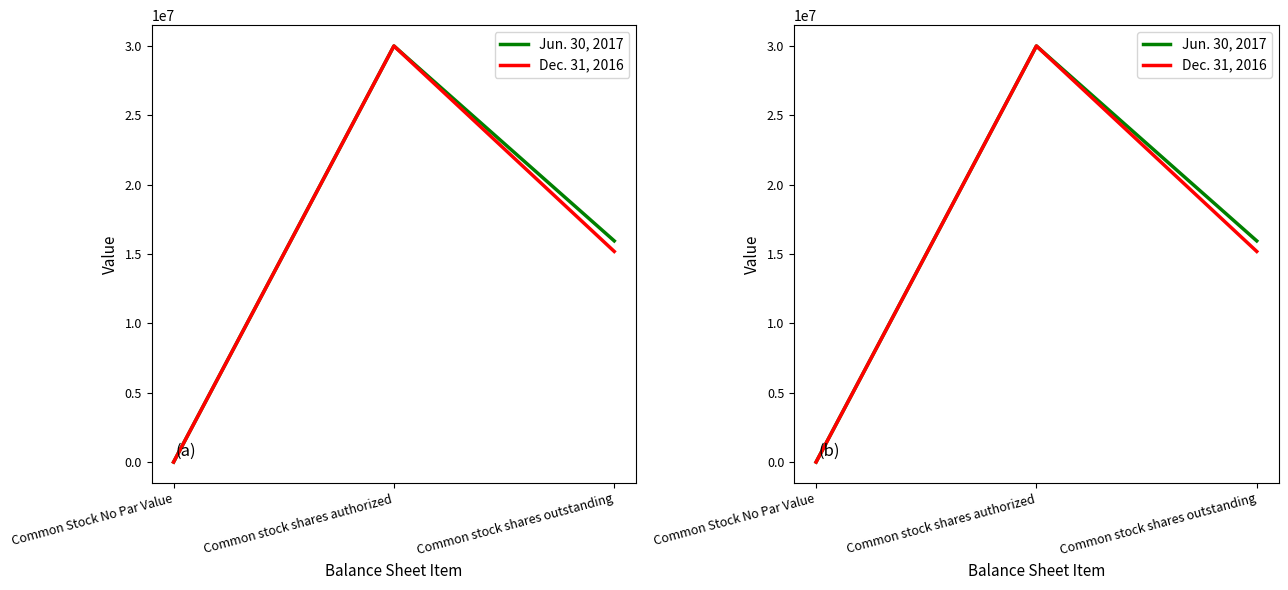

What is the spread (max minus min) of values at Common stock shares outstanding?

760850